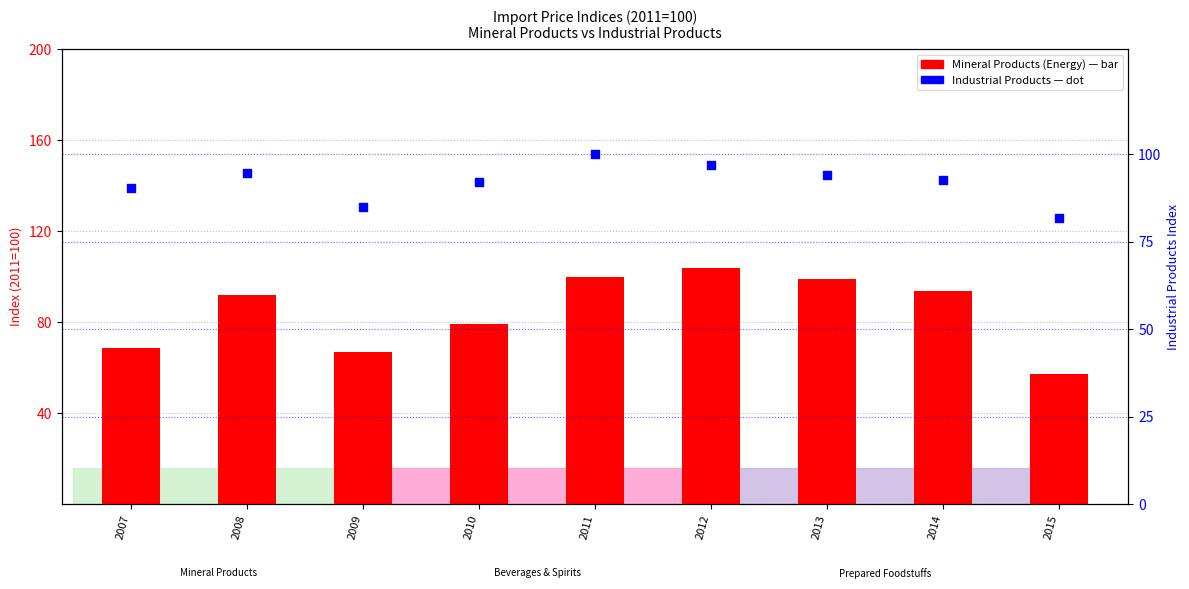

What is the total value across all series at 2012?

200.6